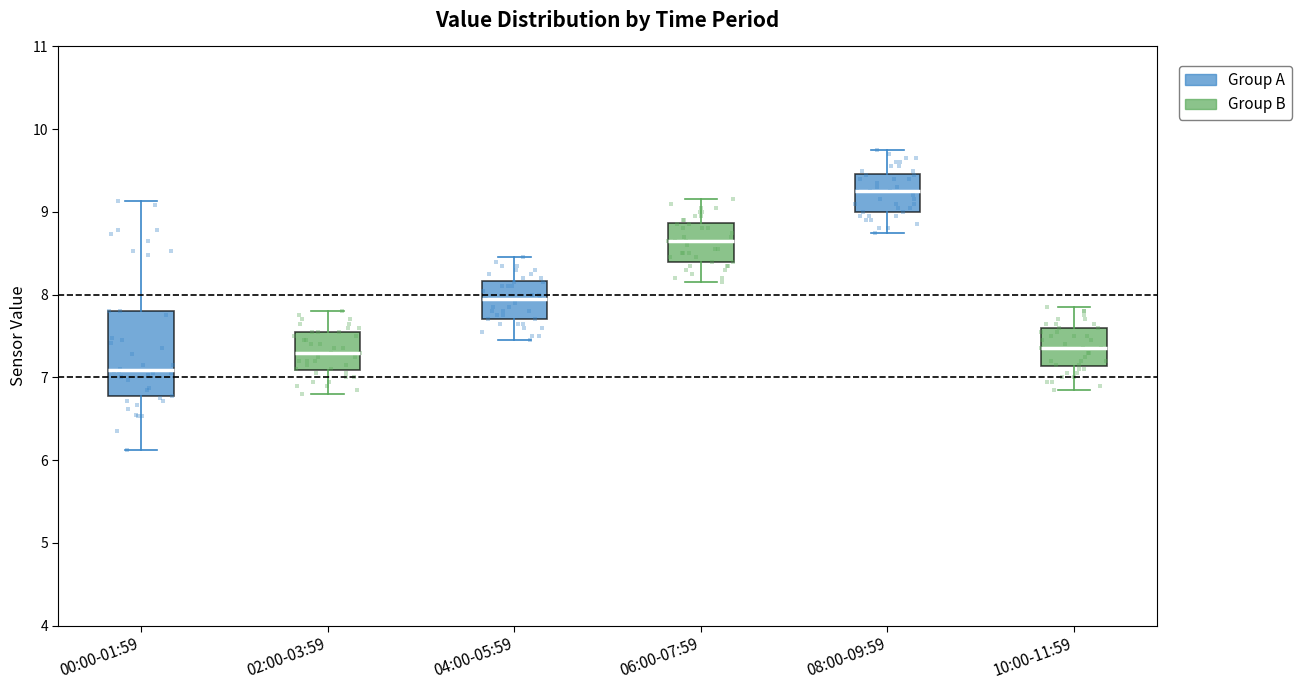

Where does the median line of the box for 08:00-09:59 sit on the y-axis? The values are not printed on the chart, so give them approximately, as read against the axis.

9.3